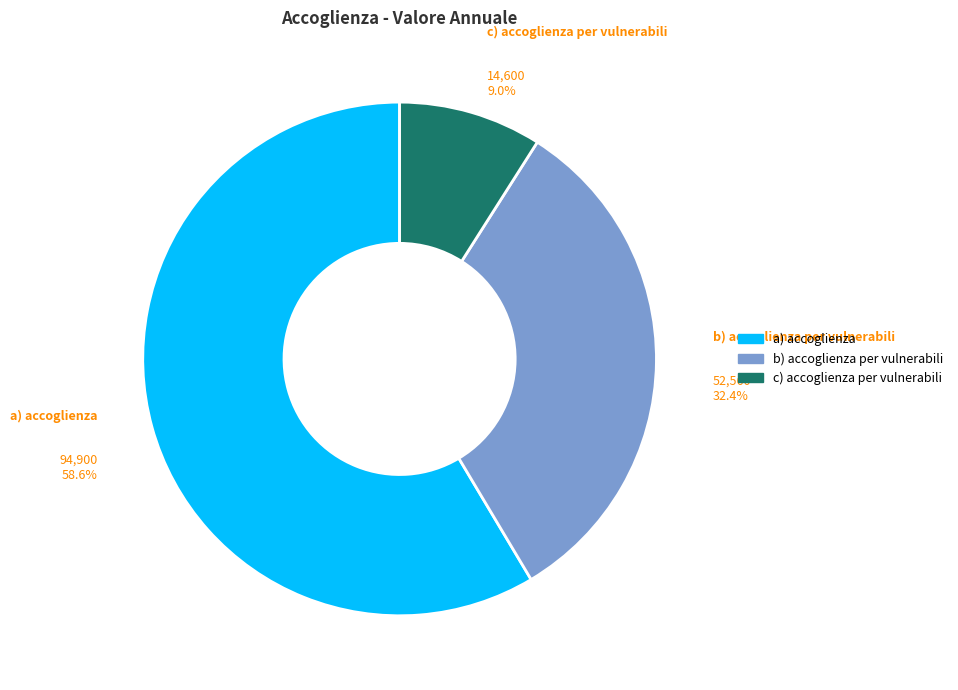

Approximately how many times larger is the value at b) accoglienza per vulnerabili compared to c) accoglienza per vulnerabili?

3.6